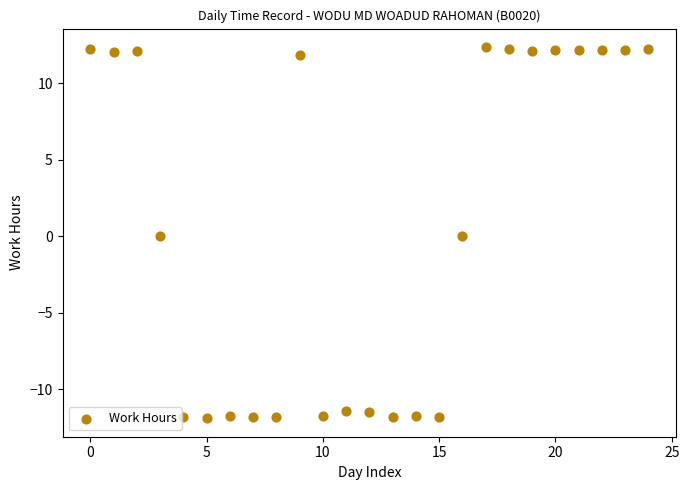

What is the range of Y values (max minus min)?

24.2